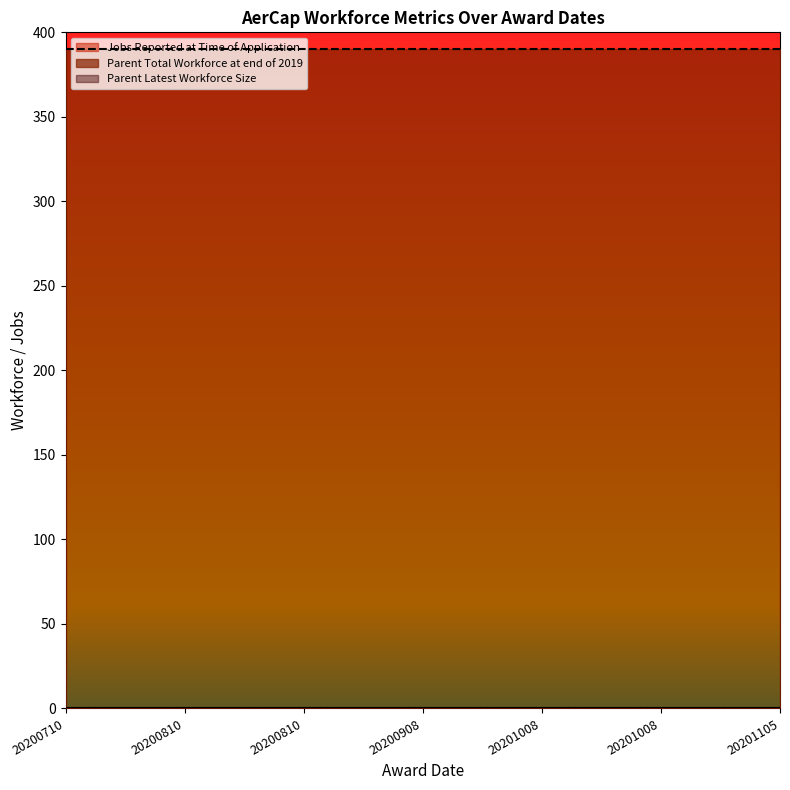

The value of Parent Latest Workforce Size at 20200810 is 0. True or false?

True